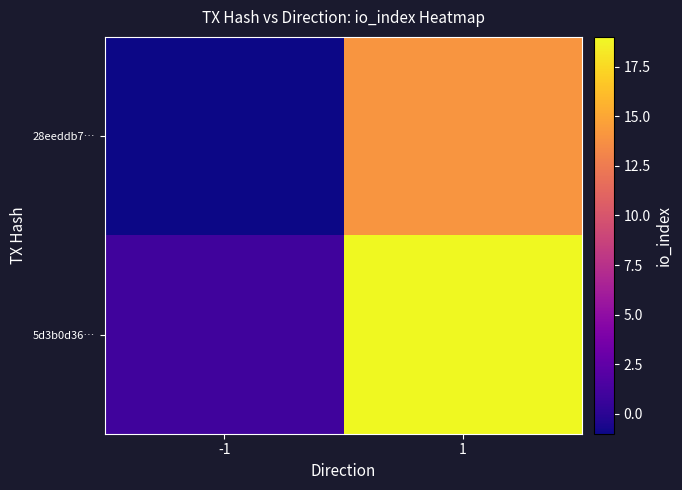

What is the maximum value shown in the chart?

19